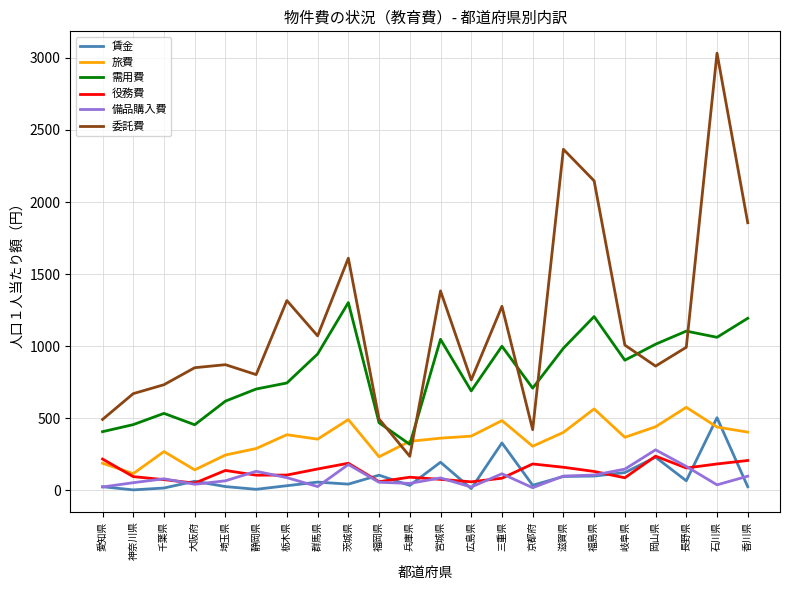

Between 大阪府 and 兵庫県, which series saw the biggest shift?

委託費